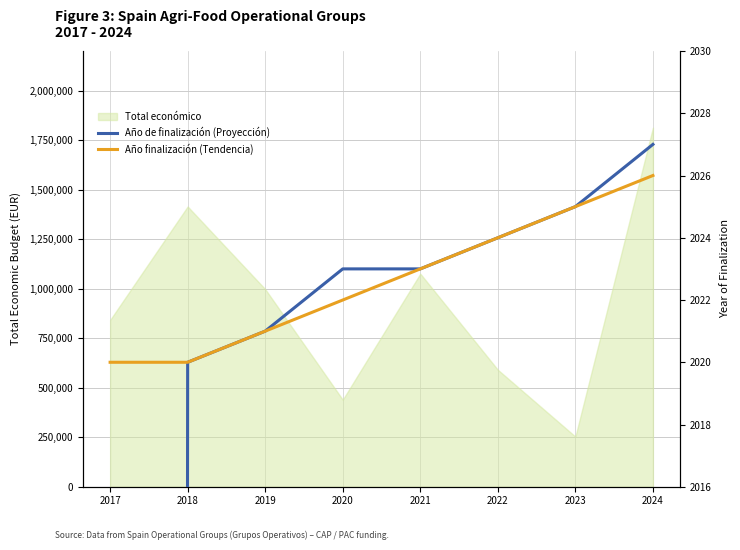

Reading right to left, list all the values displayed in this chart.

Año de finalización (Proyección): 2027	2025	2024	2023	2023	2021	2020	0
Año finalización (Tendencia): 2026	2025	2024	2023	2022	2021	2020	2020